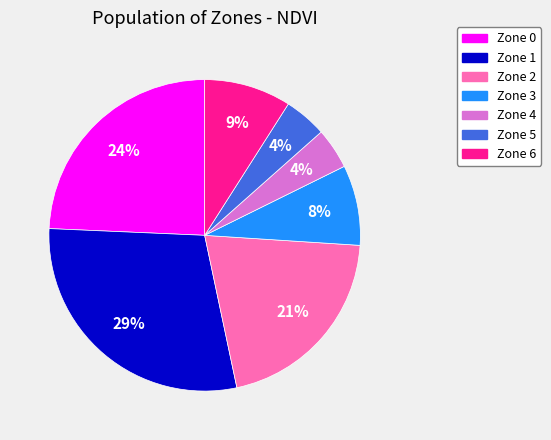

Which slice is the largest?

Zone 1